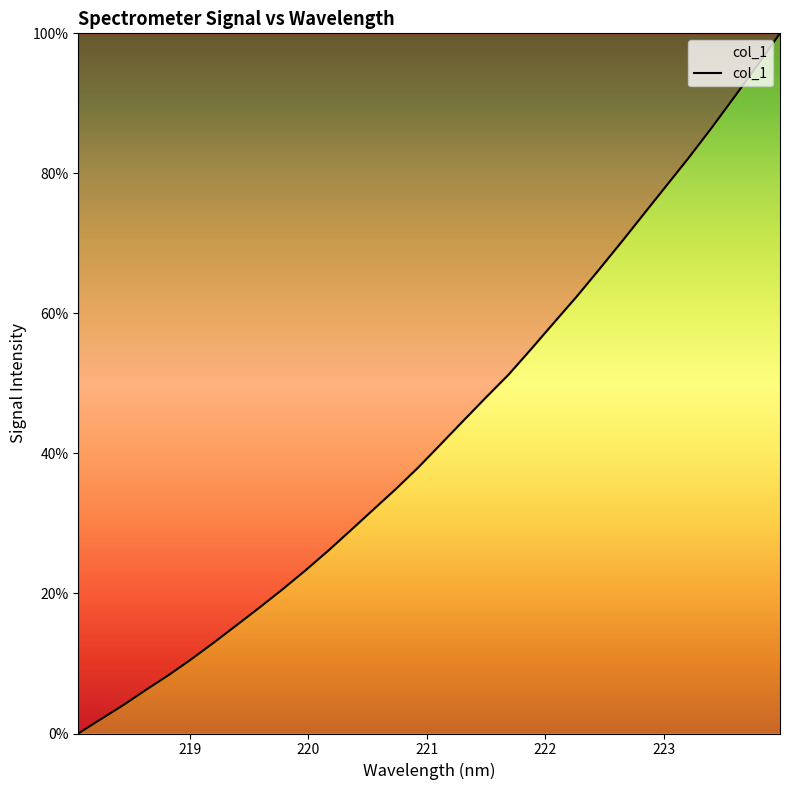

What is the maximum value shown in the chart?

100.0